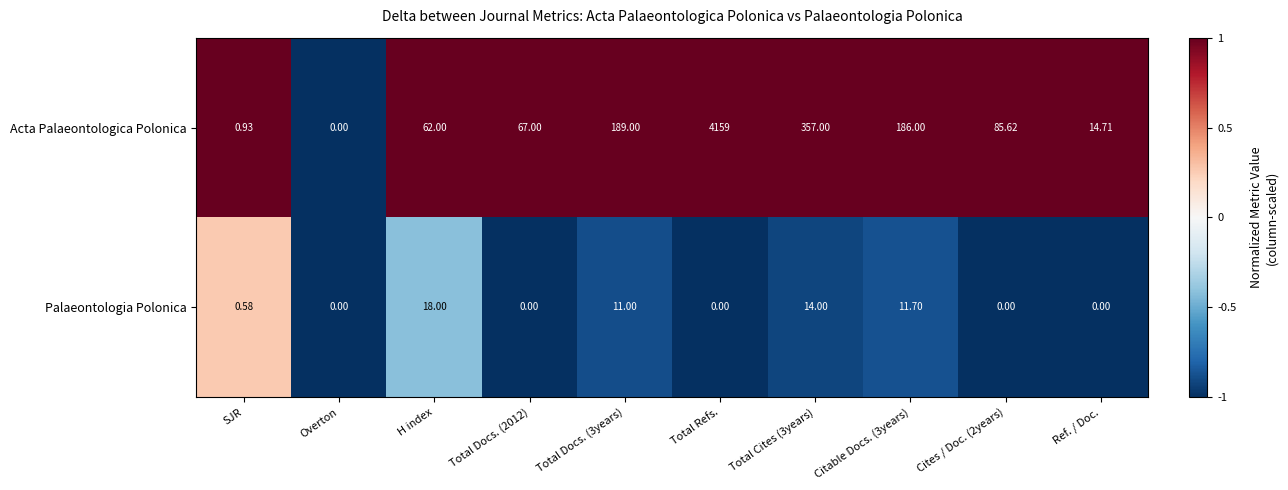

Which series changed the most between Overton and Total Docs. (2012)?

Acta Palaeontologica Polonica